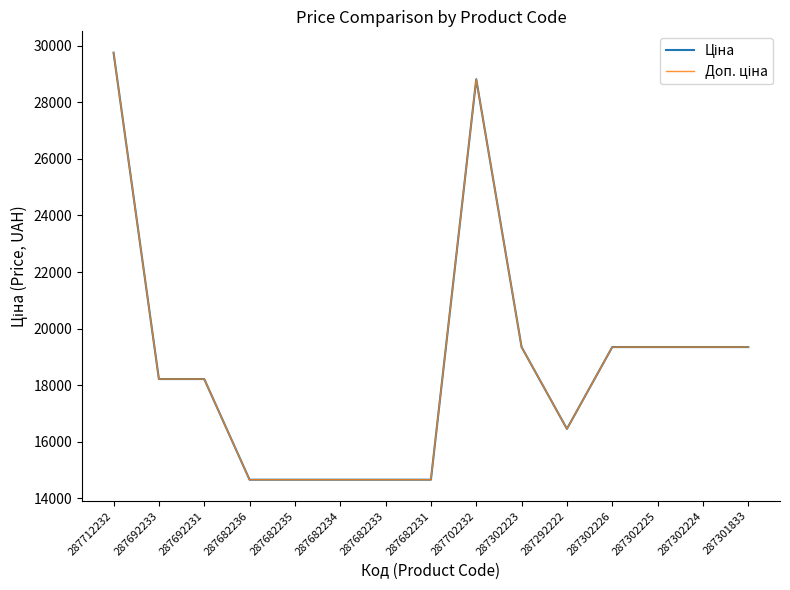

At which label is Ціна closest to 22205?

287302223